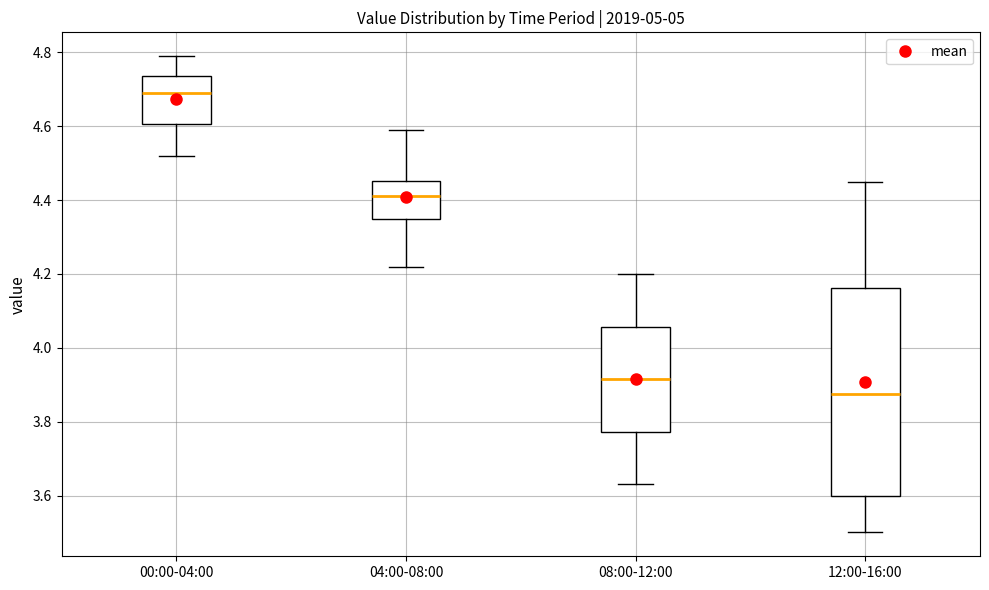

Comparing the boxes themselves (not the whiskers), which one is the tallest?

12:00-16:00